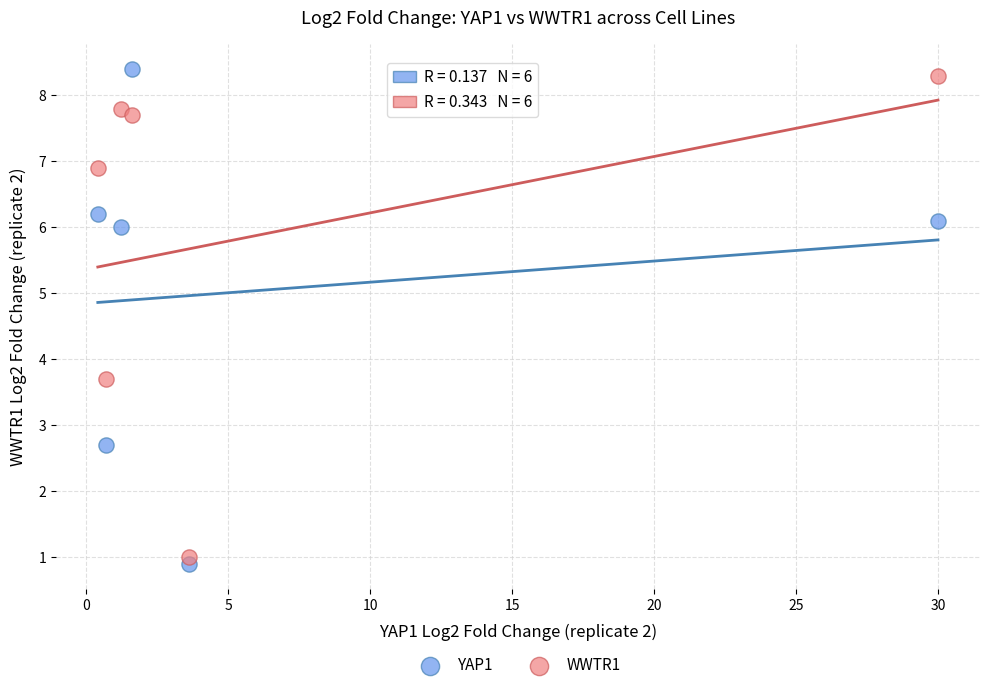

Across all data points, what is the range of Y values (max minus min)?

7.5